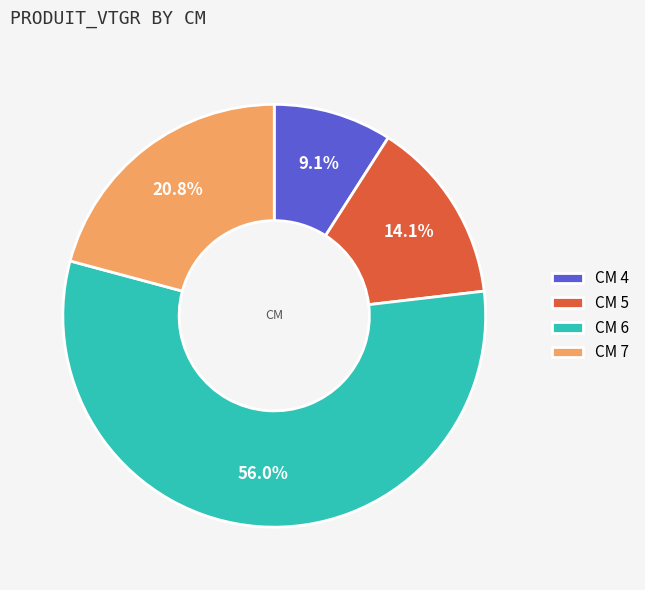

Count the number of slices in the pie.

4